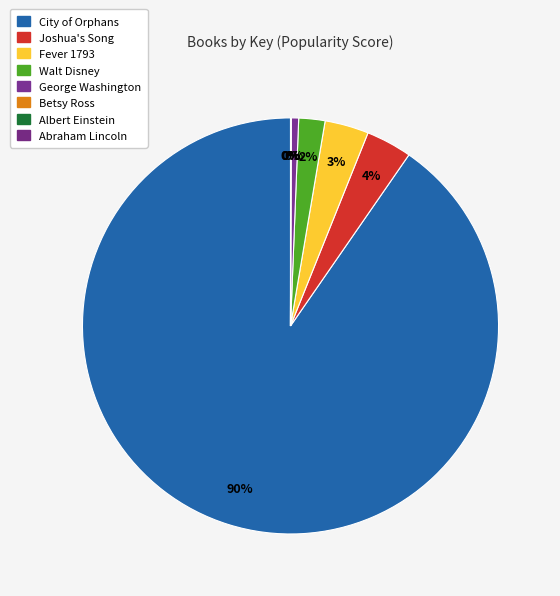

Which category has the smallest portion of the pie?

Albert Einstein